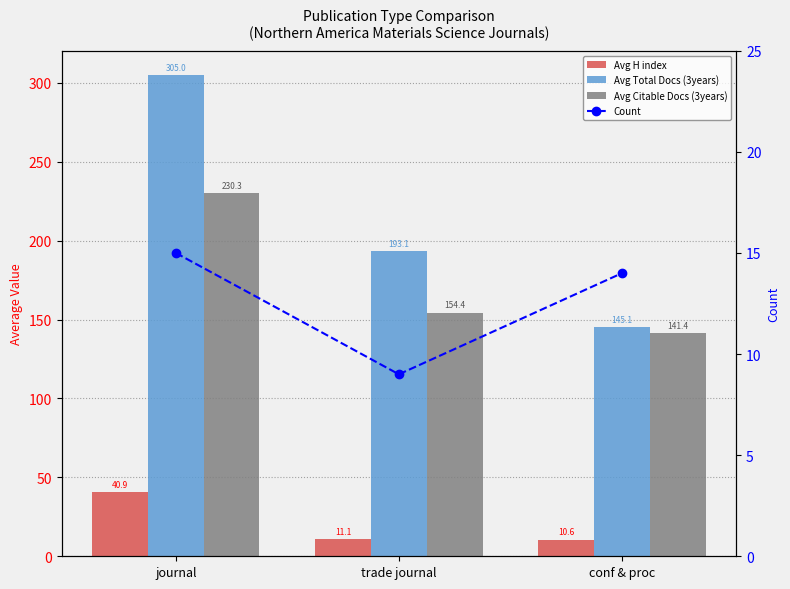

What is the sum of all Avg H index values?

62.6